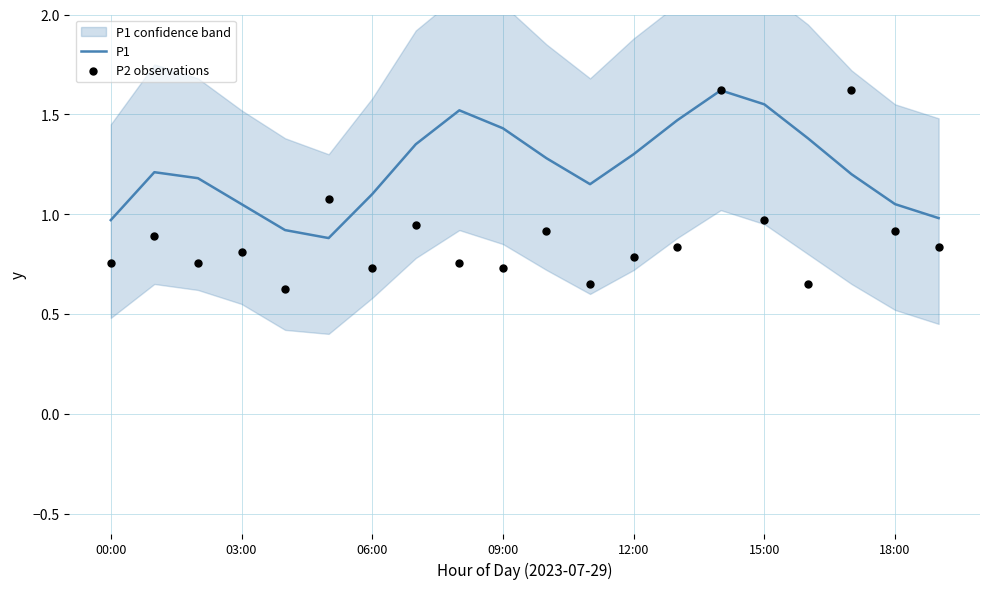

At which category is the sum across all series the highest?

14